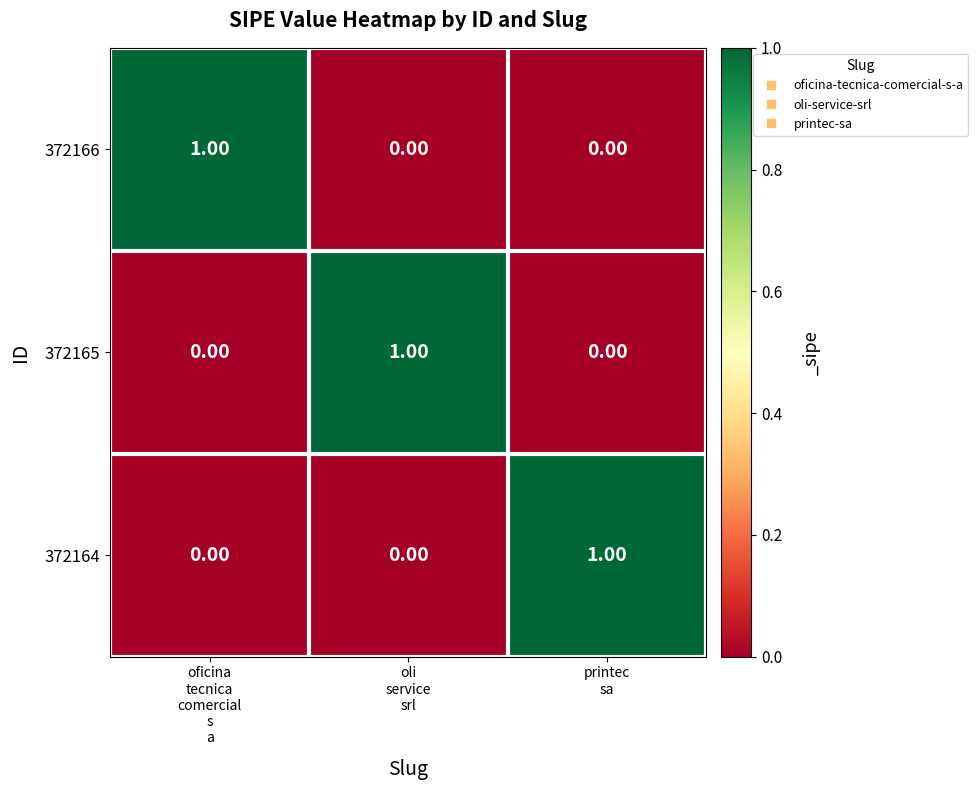

At how many categories does at least one series exceed 0?

3